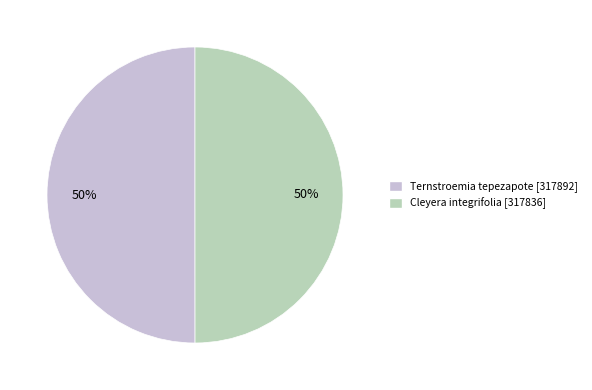

To the nearest percent, what is the average slice percentage?

50%